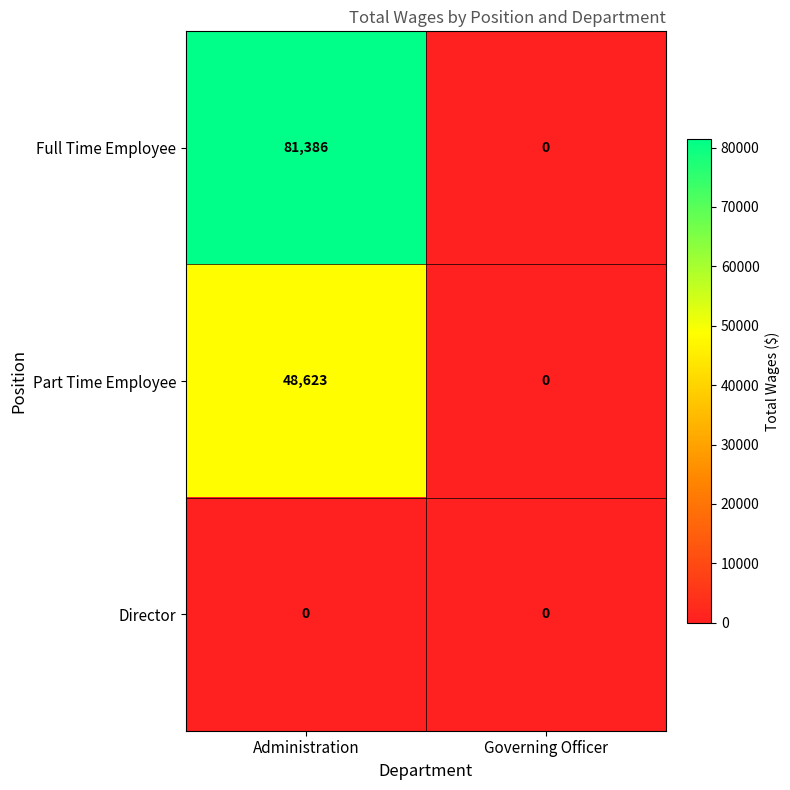

What is the difference between the maximum and minimum values in the Full Time Employee series?

81386